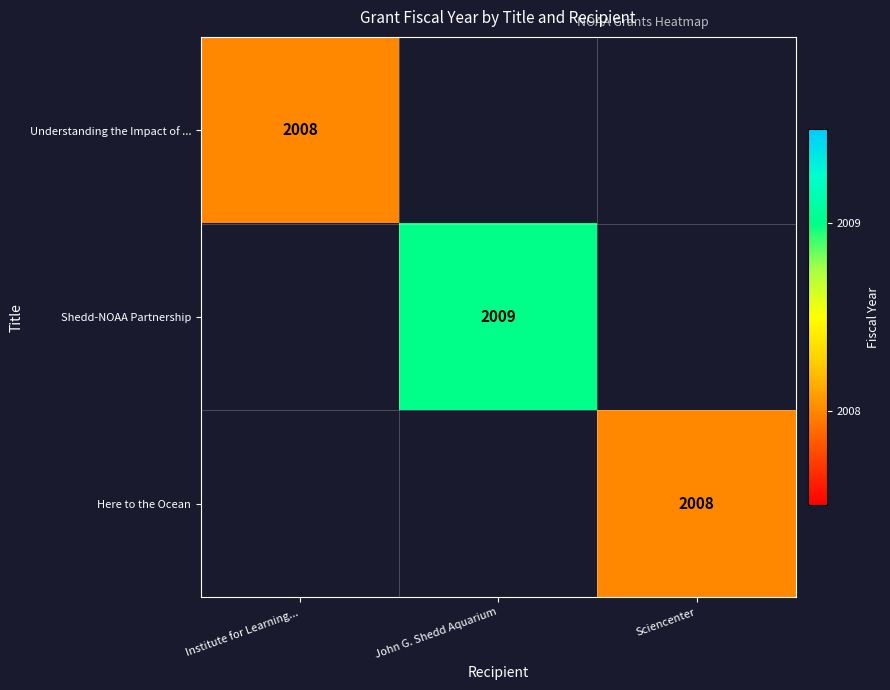

The value of Understanding the Impact of ... at Institute for Learning... is 2842.5. True or false?

False